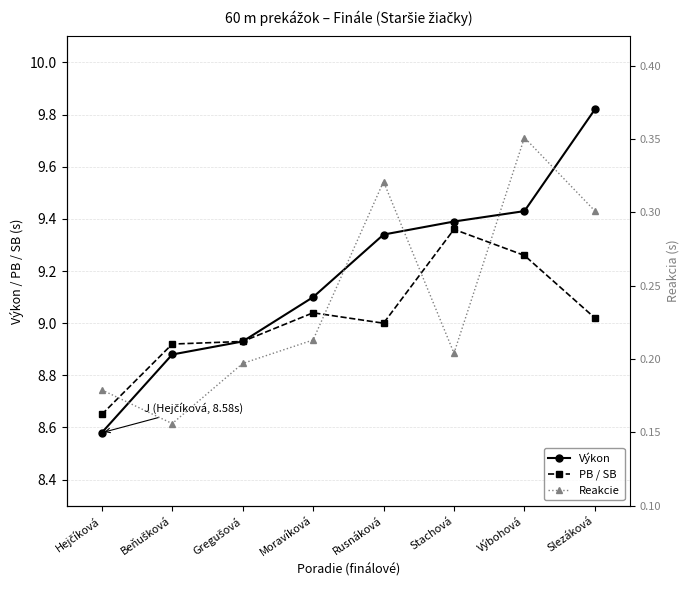

List the series in order of their peak value, highest first.

Výkon, PB / SB, Reakcie